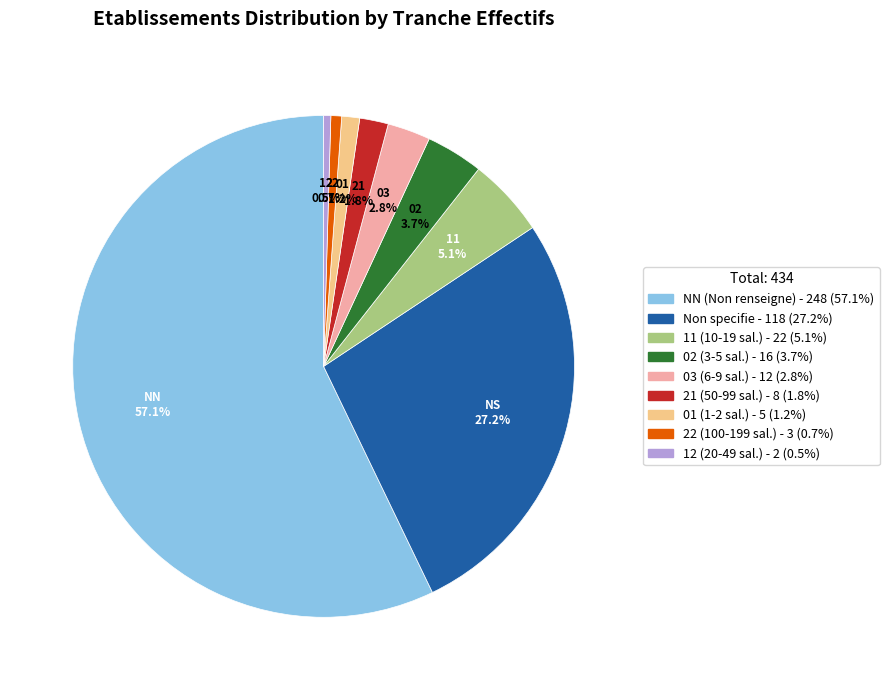

Is there any slice that represents more than half of the pie?

Yes